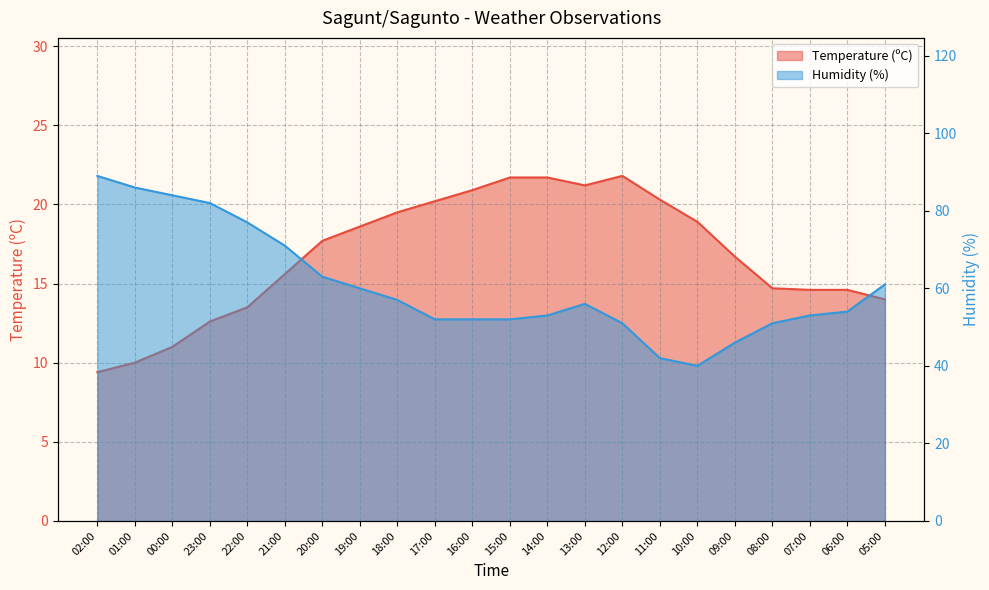

What position from the left is 16:00?

11